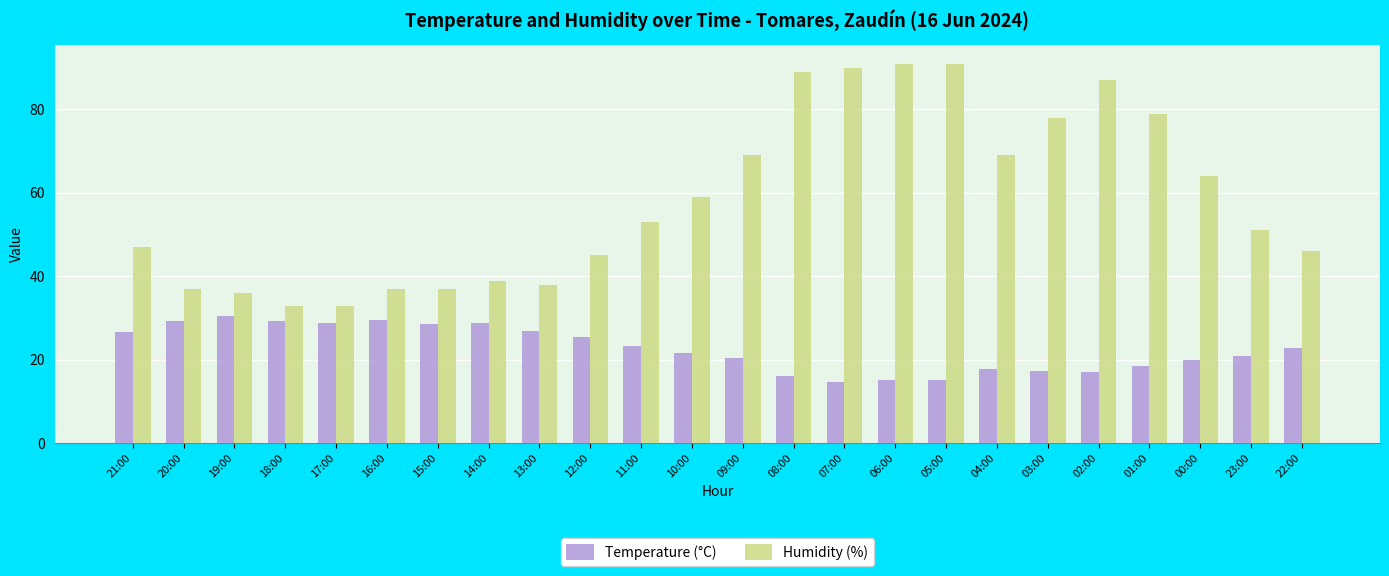

Between 11:00 and 06:00, which series saw the biggest shift?

Humidity (%)